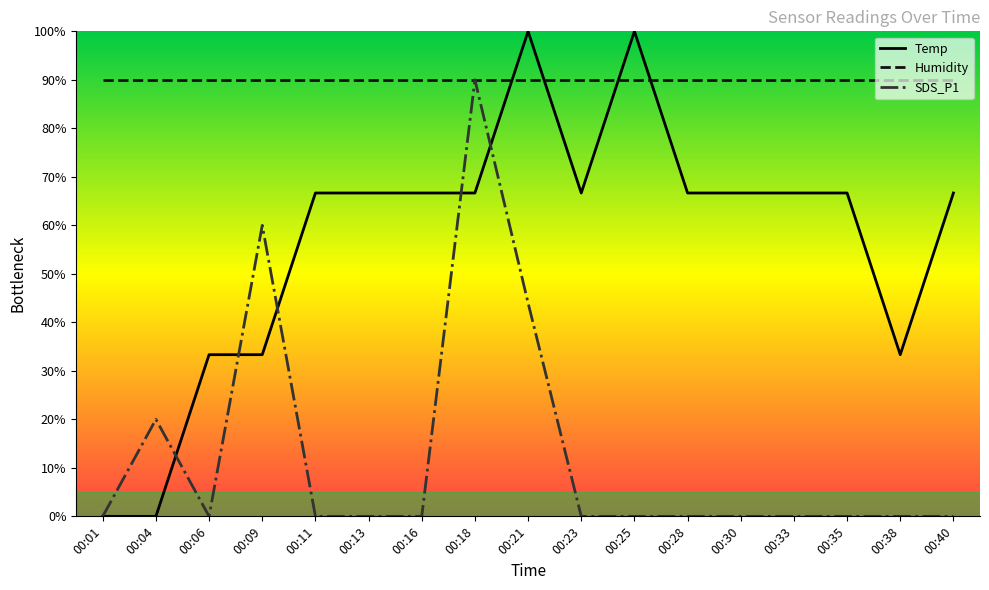

Does the chart display data point markers on the line(s)?

No